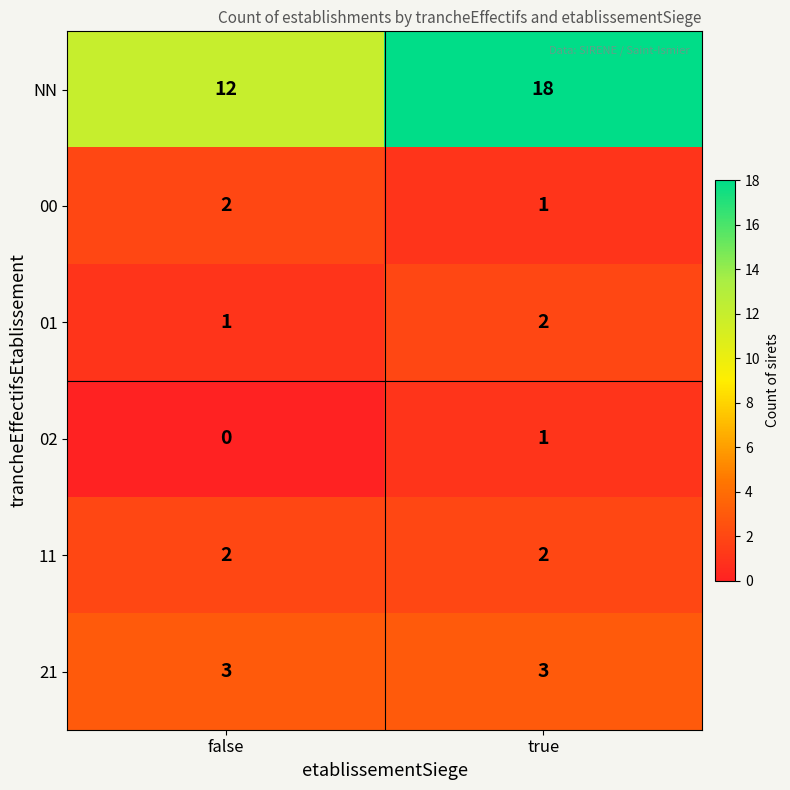

Where is 01 nearest to the value 1?

false